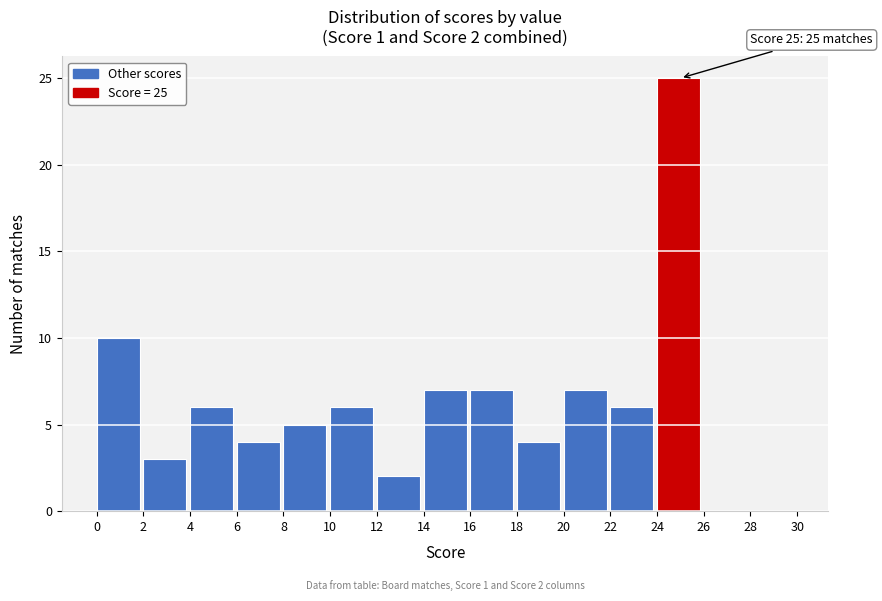

Which range on the x-axis has the tallest bar?

24 to 26